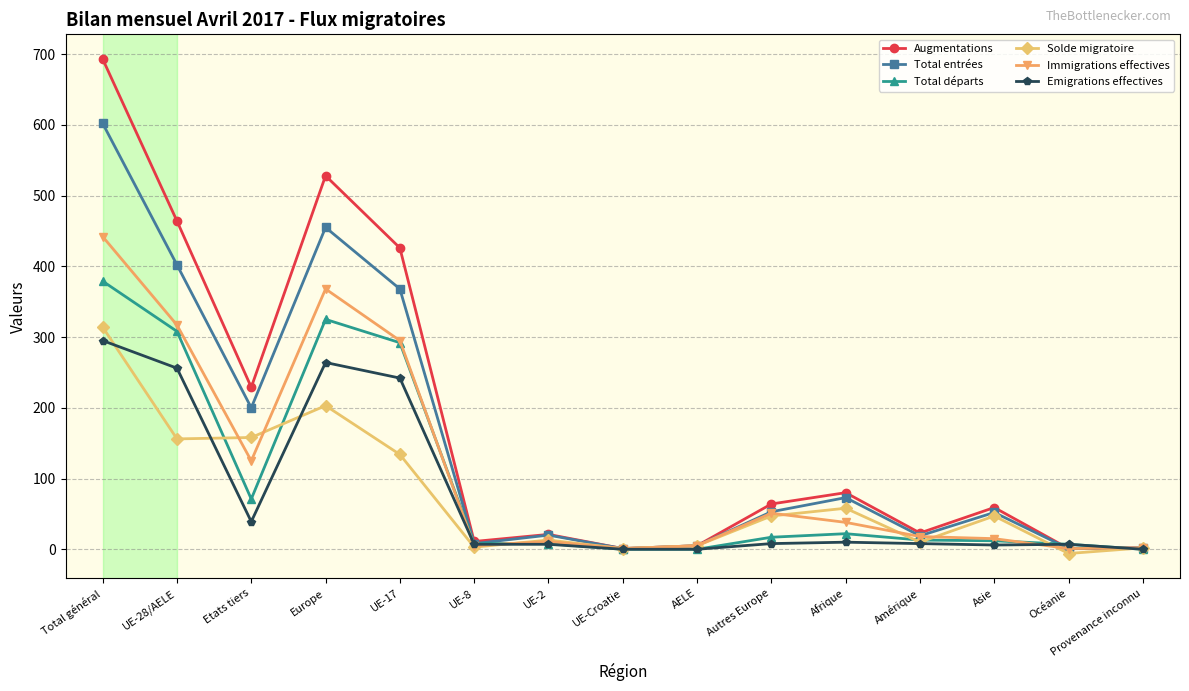

Read the Augmentations value at Autres Europe, to the nearest 10.

60